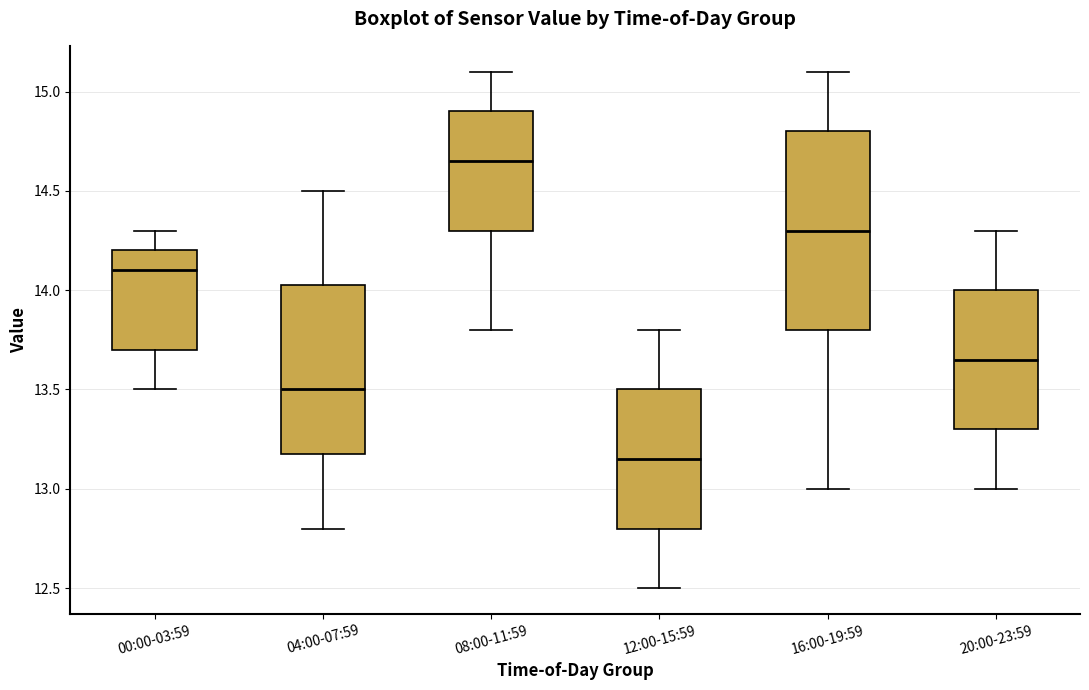

Reading left to right, transcribe this box plot: for each box, give where its median line is, the range the box spans, and where its two whiskers end, as read against the y-axis. The values are not printed on the chart, so give them approximately, as read against the axis.

00:00-03:59: median 14.10, box 13.70 to 14.20, whiskers 13.50 to 14.30
04:00-07:59: median 13.50, box 13.20 to 14.05, whiskers 12.80 to 14.50
08:00-11:59: median 14.65, box 14.30 to 14.90, whiskers 13.80 to 15.10
12:00-15:59: median 13.15, box 12.80 to 13.50, whiskers 12.50 to 13.80
16:00-19:59: median 14.30, box 13.80 to 14.80, whiskers 13.00 to 15.10
20:00-23:59: median 13.65, box 13.30 to 14.00, whiskers 13.00 to 14.30